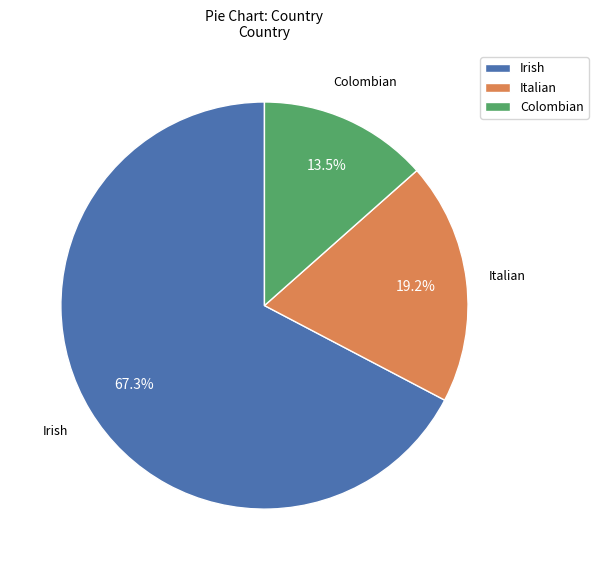

What is the ratio of the value at Colombian to the value at Italian?

0.7